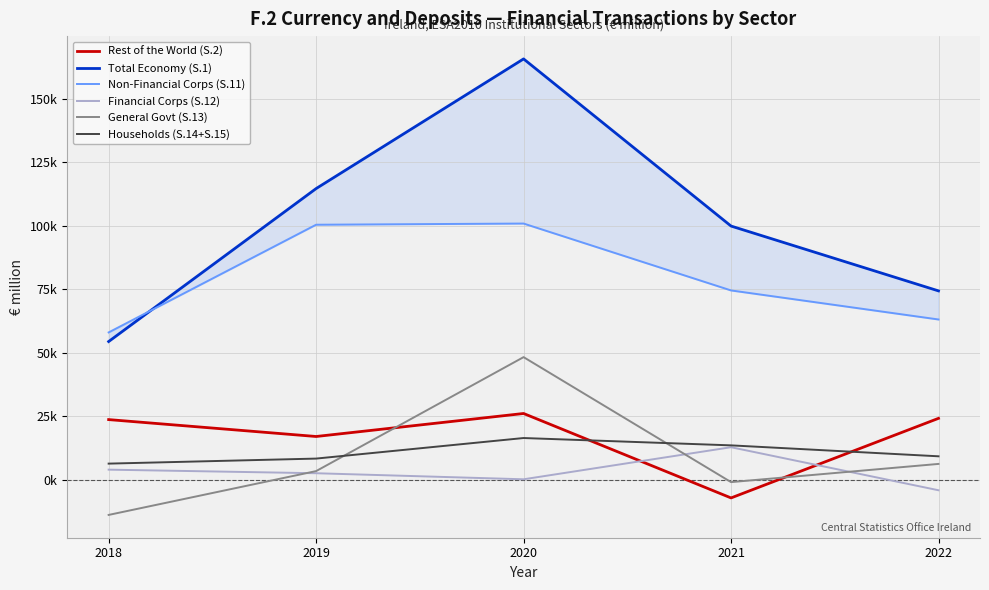

What is the sum of all Rest of the World (S.2) values?

83781.3